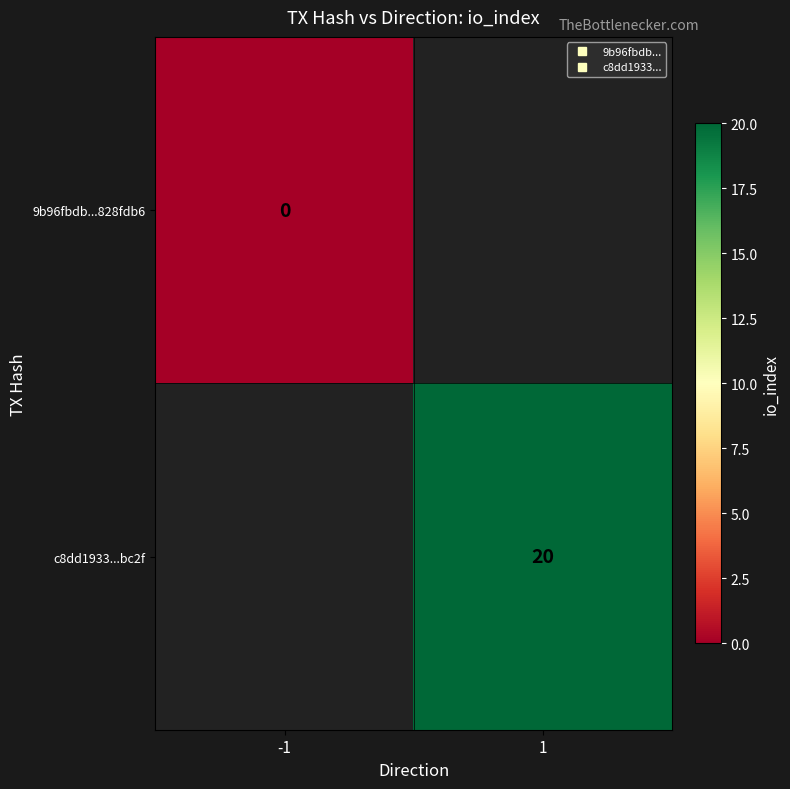

Rank the categories by 9b96fbdb...828fdb6 value from lowest to highest.

-1, 1